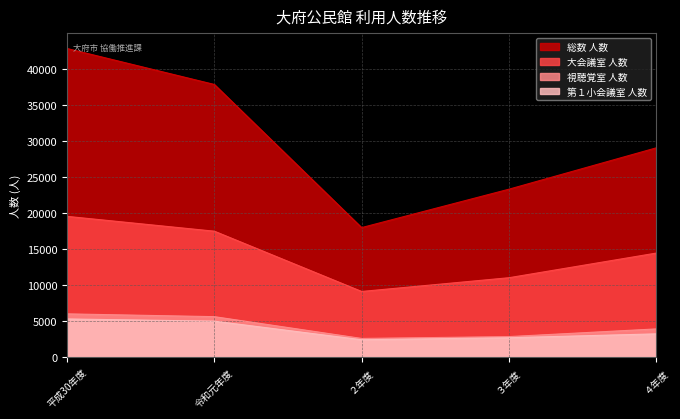

What are all the series names shown in the legend?

総数 人数, 大会議室 人数, 視聴覚室 人数, 第１小会議室 人数